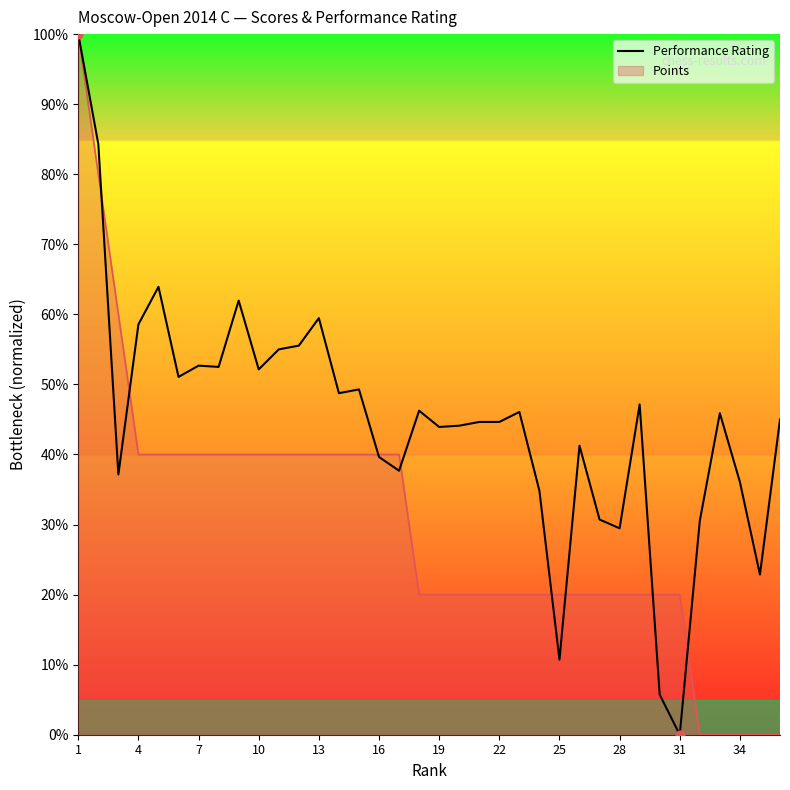

The Performance Rating series shows 59.5 at 13. True or false?

True